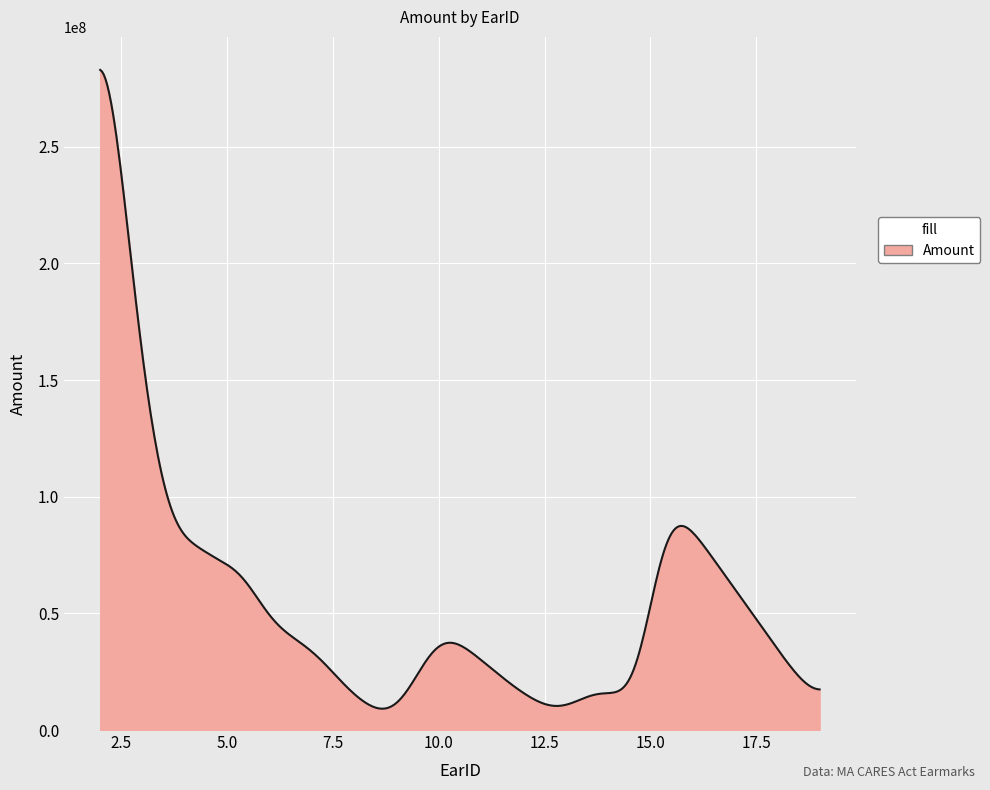

Does the chart have visible grid lines?

Yes